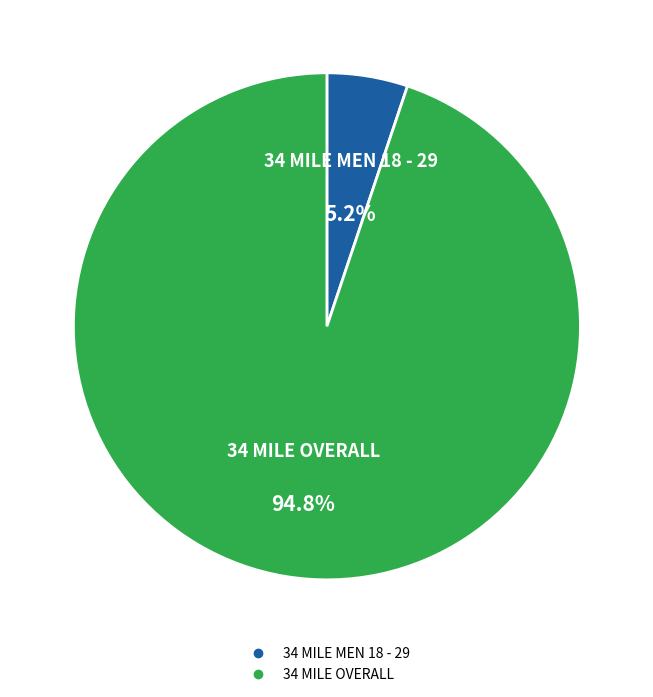

Which category has the smallest portion of the pie?

34 MILE MEN 18 - 29